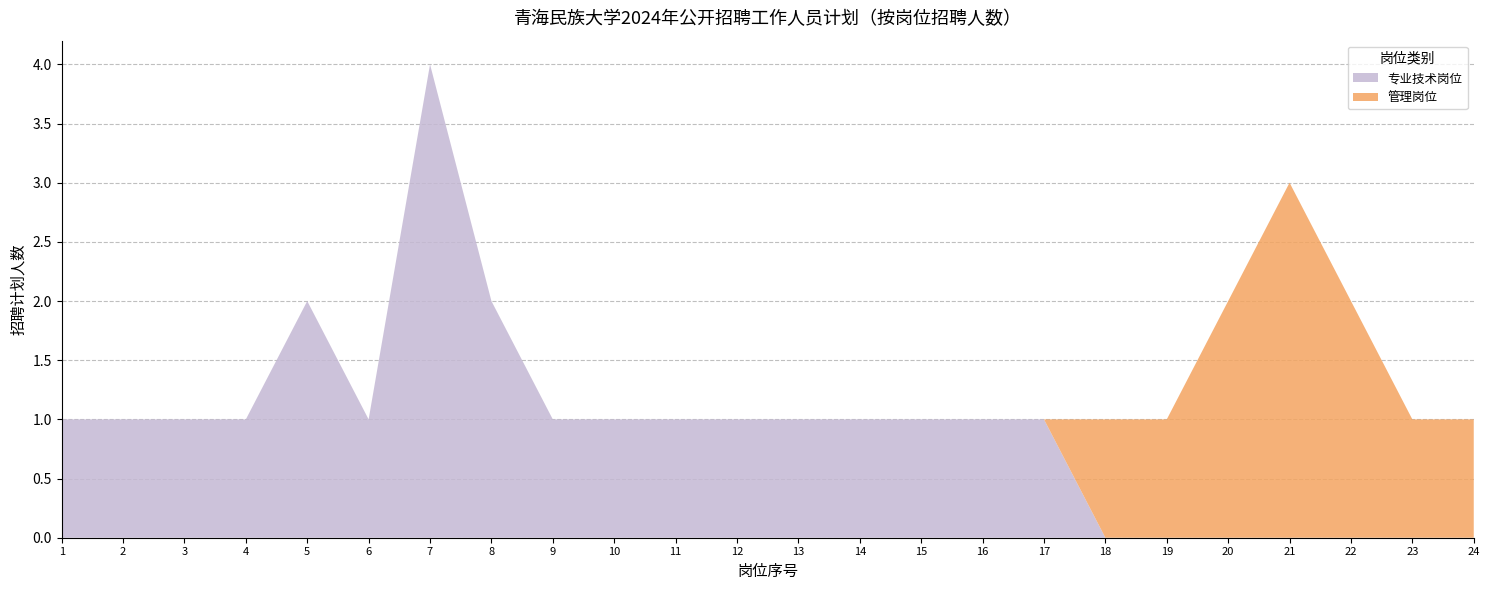

Reading right to left, extract all data points from this chart.

专业技术岗位: 24=0	23=0	22=0	21=0	20=0	19=0	18=0	17=1	16=1	15=1	14=1	13=1	12=1	11=1	10=1	9=1	8=2	7=4	6=1	5=2	4=1	3=1	2=1	1=1
管理岗位: 24=1	23=1	22=2	21=3	20=2	19=1	18=1	17=0	16=0	15=0	14=0	13=0	12=0	11=0	10=0	9=0	8=0	7=0	6=0	5=0	4=0	3=0	2=0	1=0